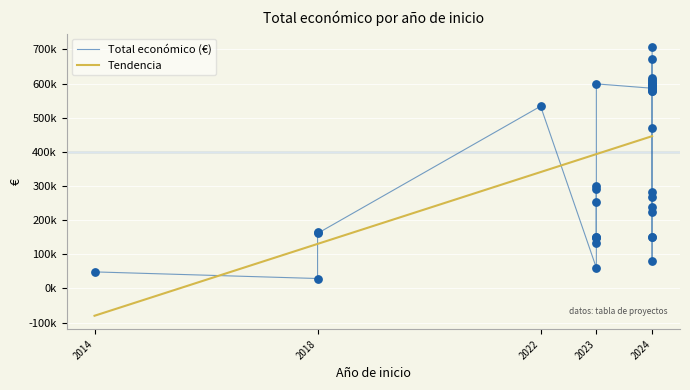

What is the change in value from 2023 to 2023?

+165788